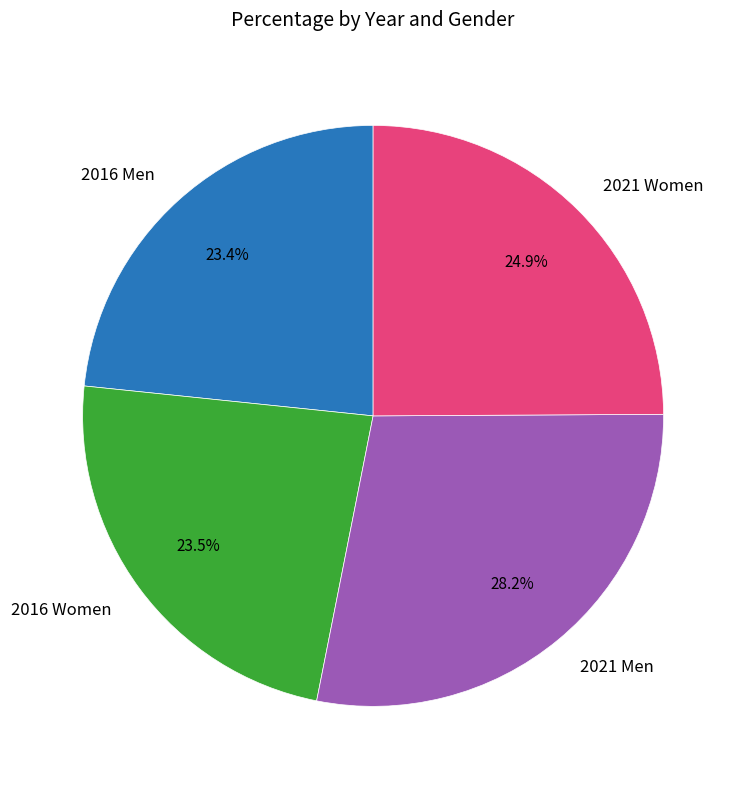

Approximately how many times larger is the value at 2016 Men compared to 2021 Women?

0.9